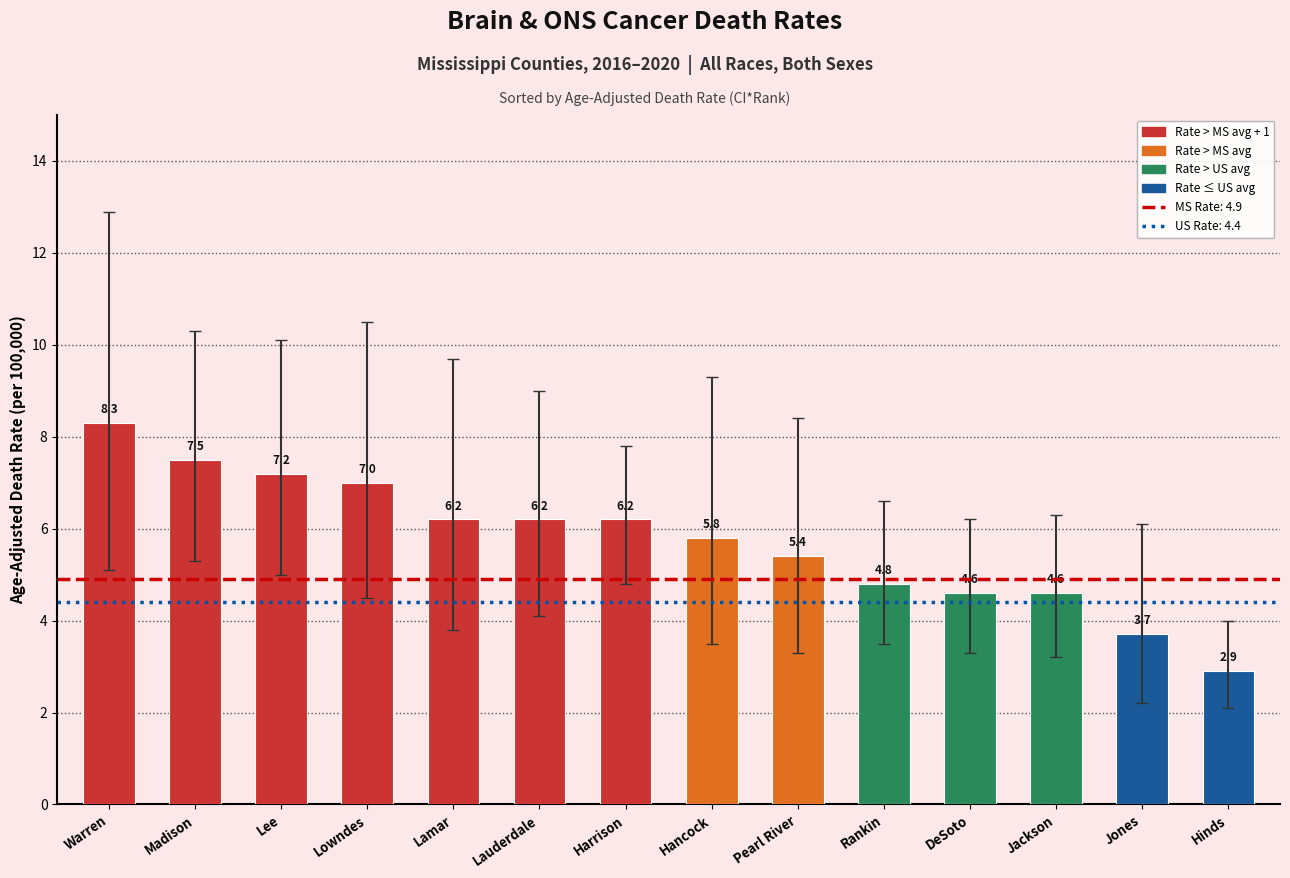

Are the bars grouped side by side (vs. stacked)?

No